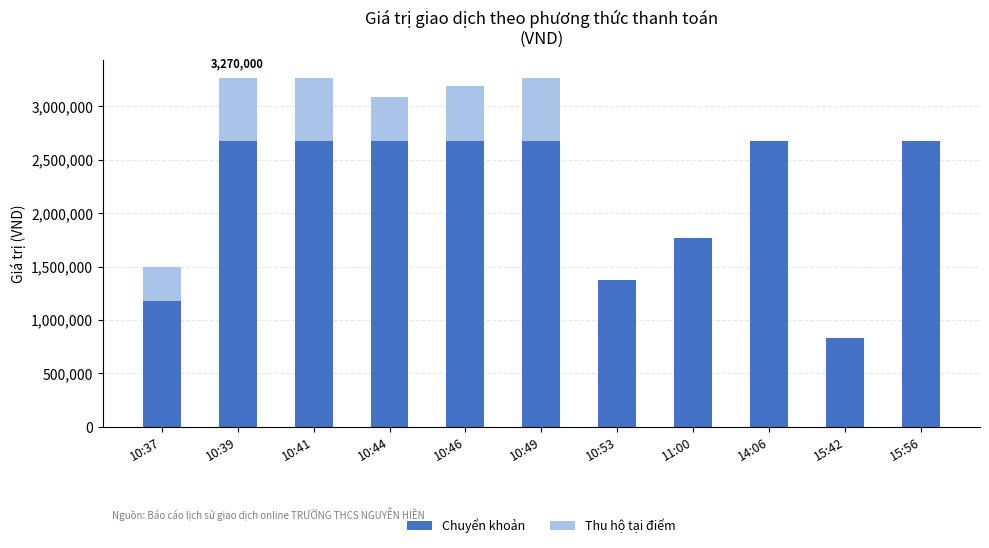

True or false: Chuyển khoản has a value of 833089 at 10:46.

False